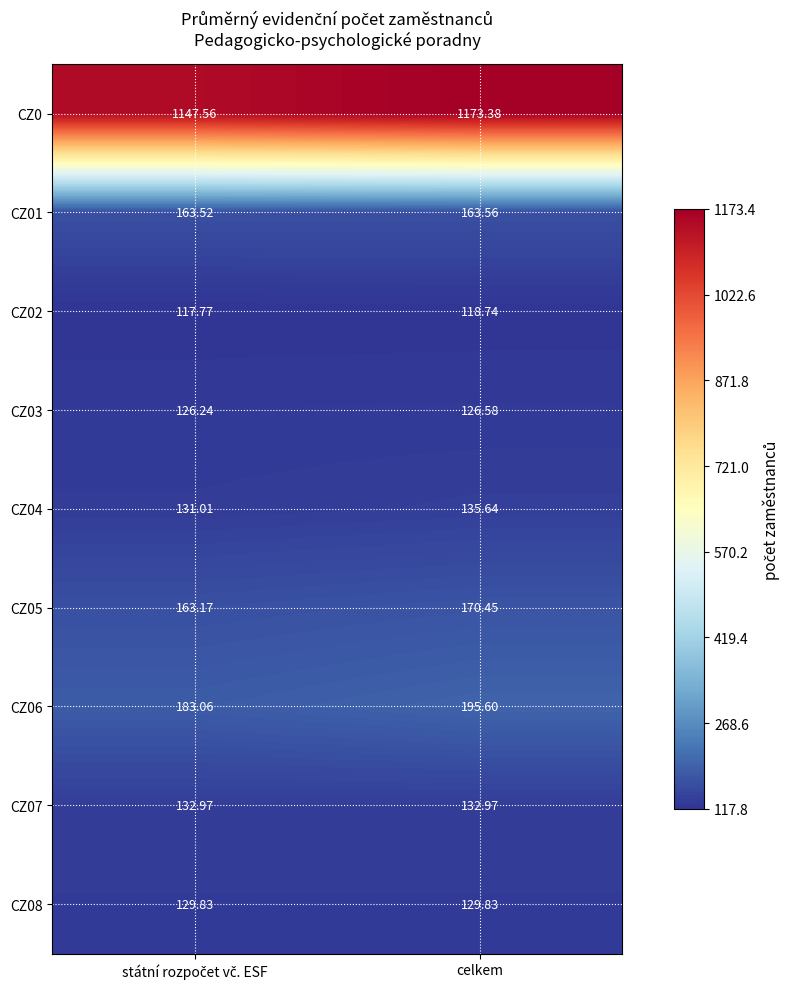

At which category is the sum across all series the highest?

celkem